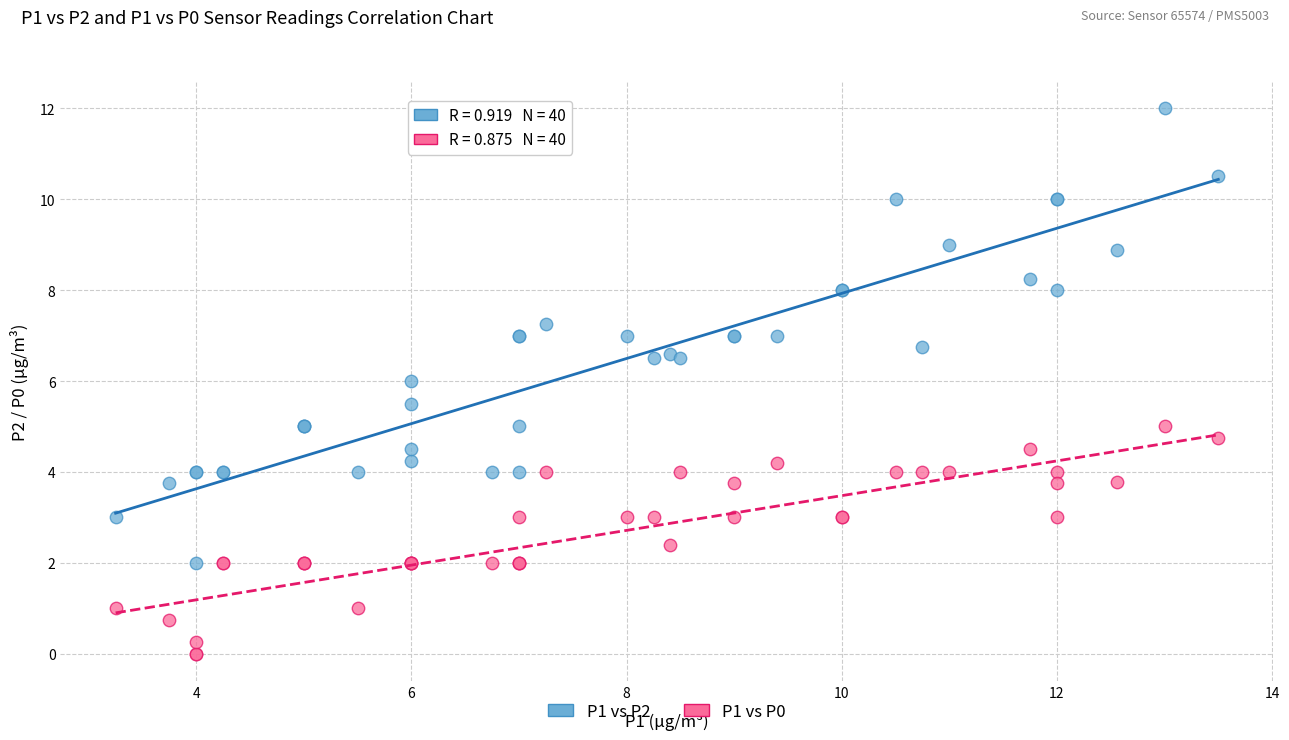

What are all the series names shown in the legend?

P1 vs P2, P1 vs P0